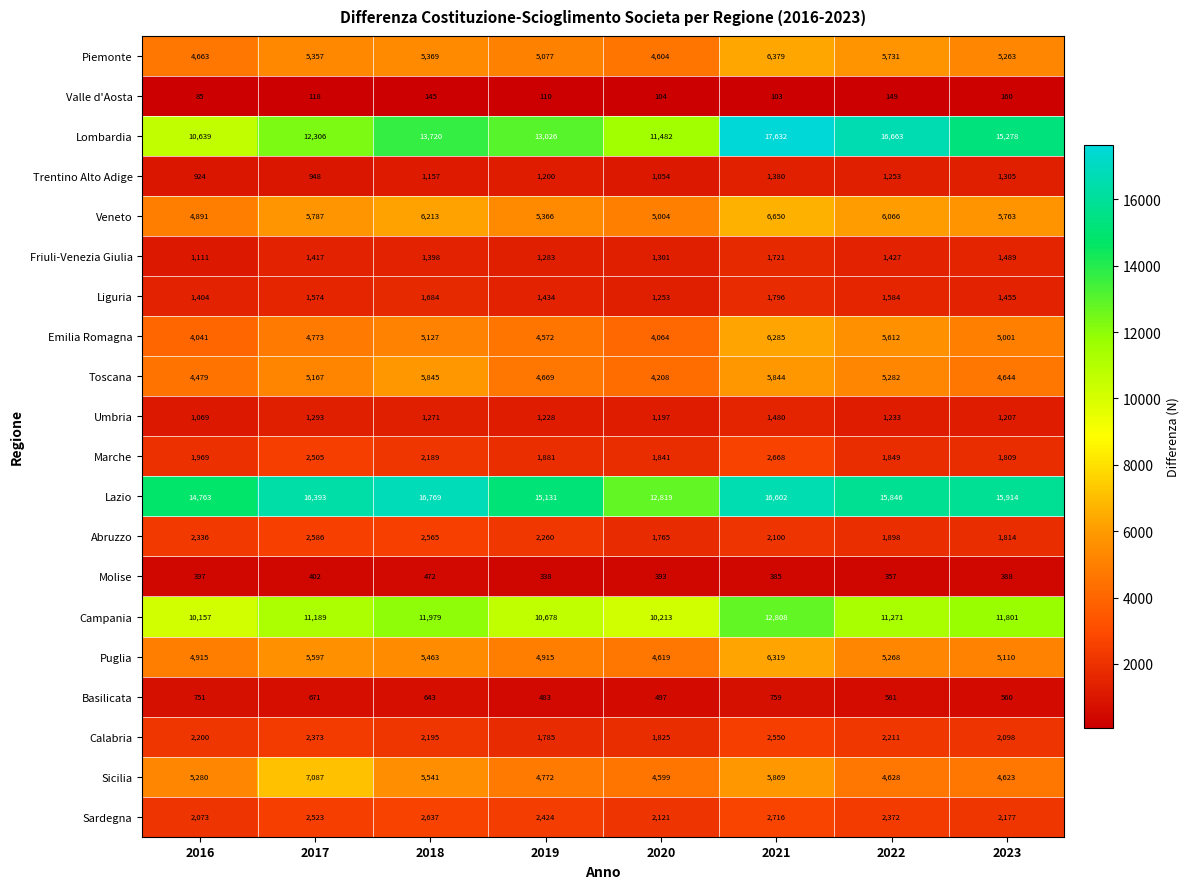

Between 2018 and 2021, which series saw the biggest shift?

Lombardia